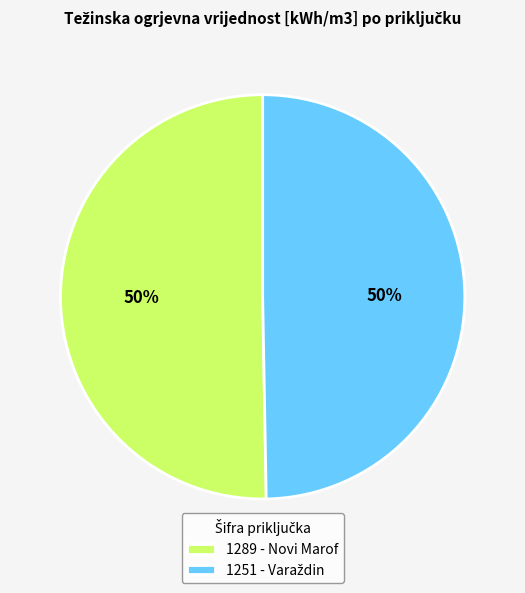

What percentage is the 1289 - Novi Marof slice, to the nearest percent?

50%